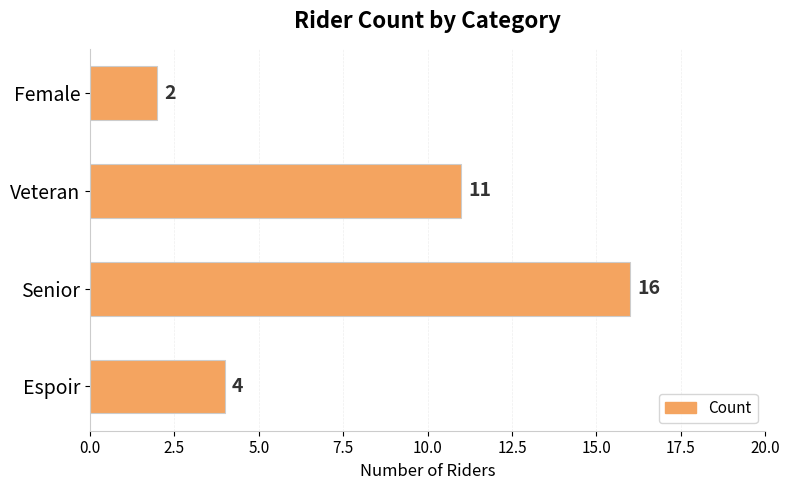

Is it true that the value at Female is 3?

False